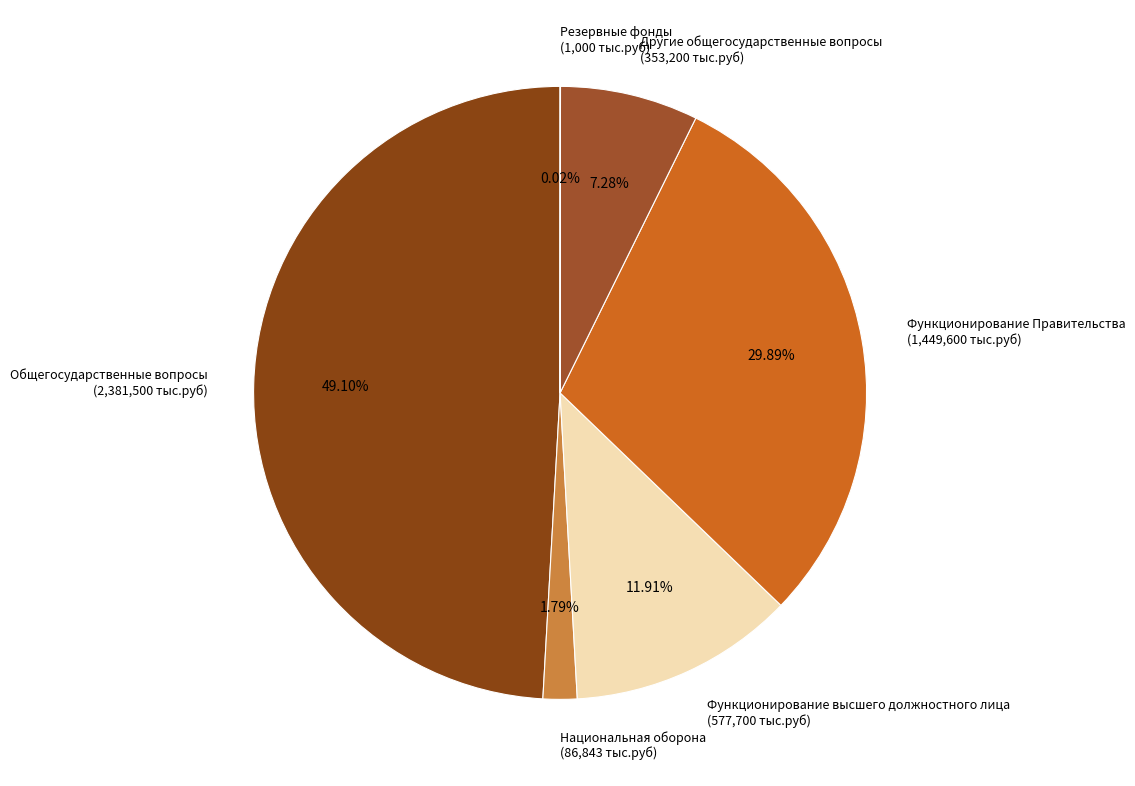

Which category has the biggest portion of the pie?

Общегосударственные вопросы